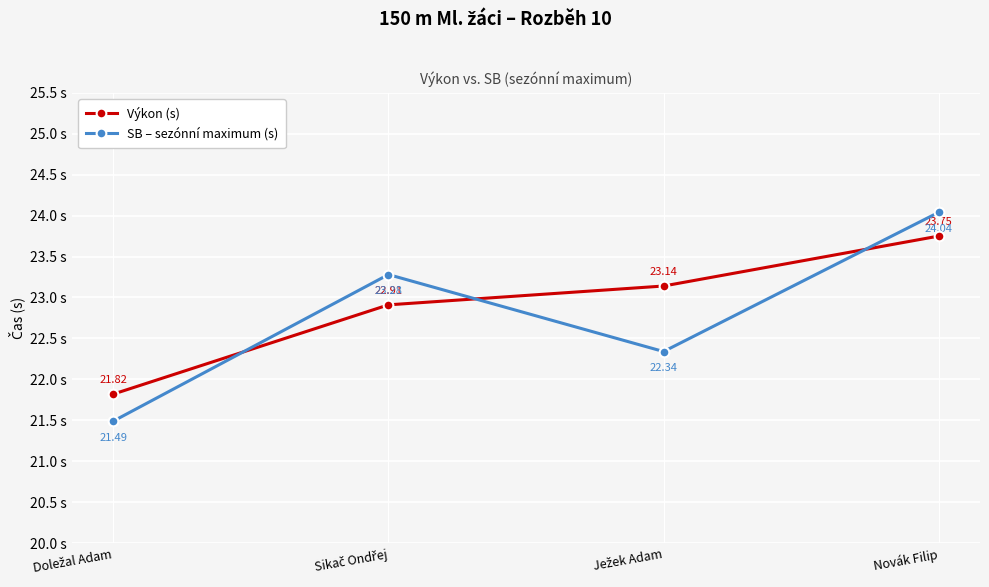

At which label does Výkon (s) reach its peak?

Novák Filip